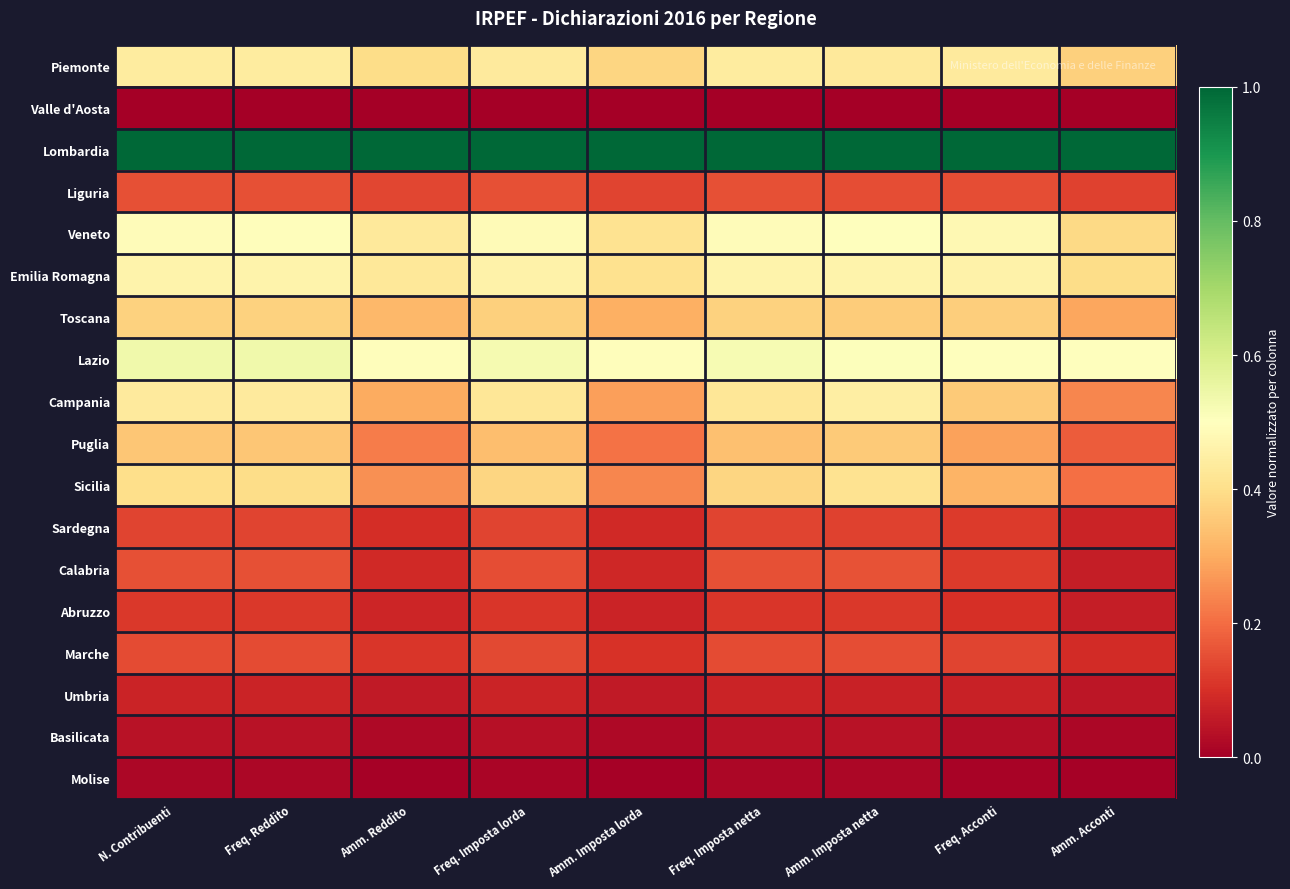

What is the difference between the highest and lowest values at N. Contribuenti?

1.0